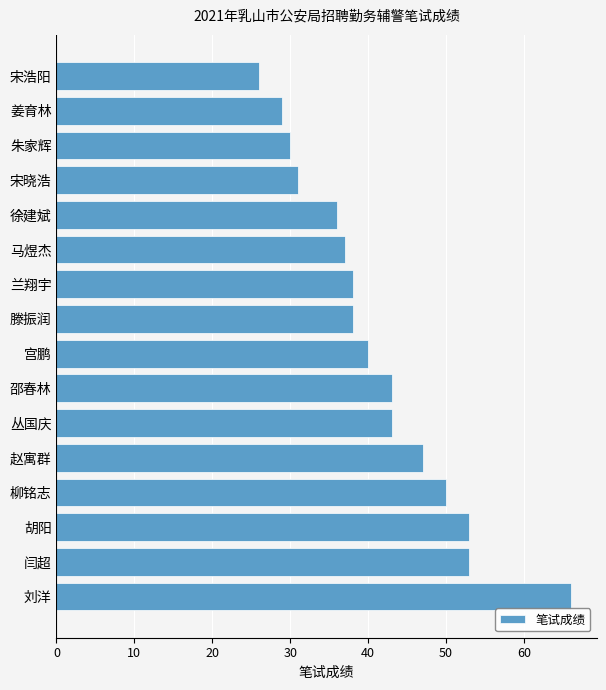

What is the change in value from 胡阳 to 兰翔宇?

-15